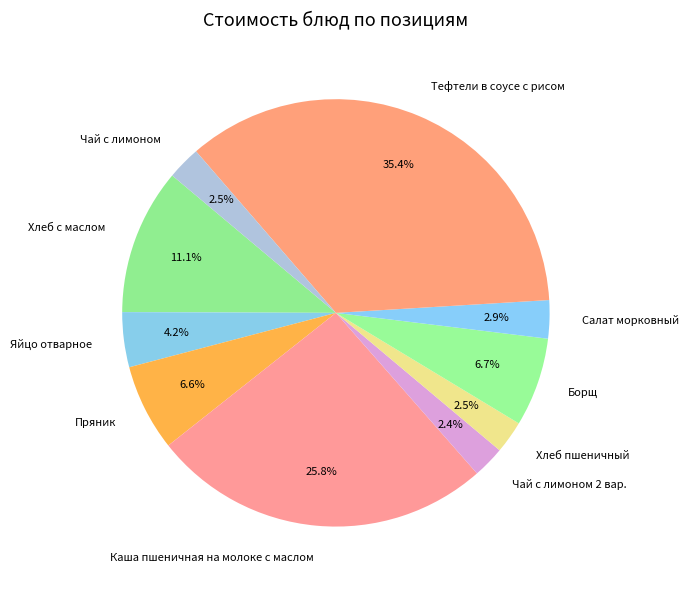

To the nearest percent, what portion does Яйцо отварное represent?

4%